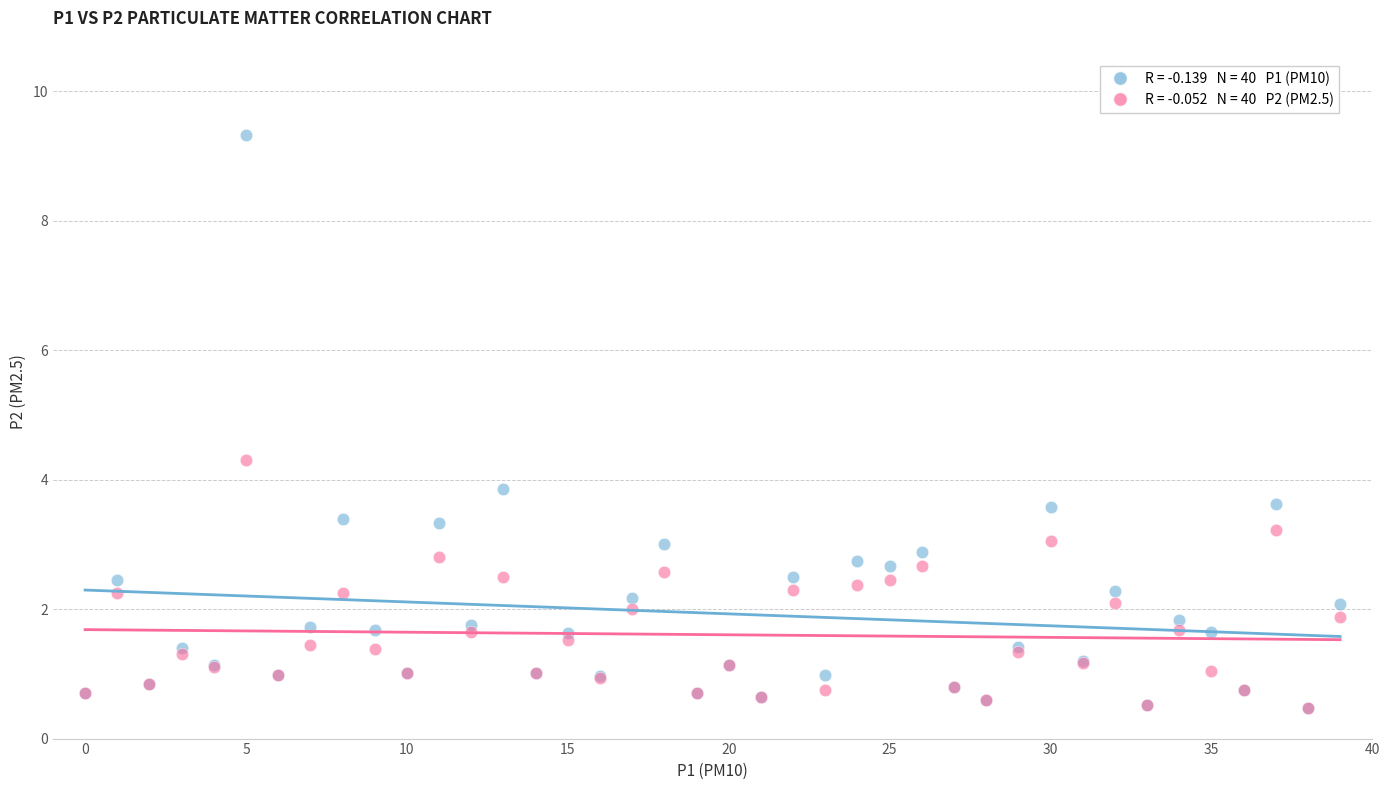

Across all series, what Y value is closest to 4?

3.9